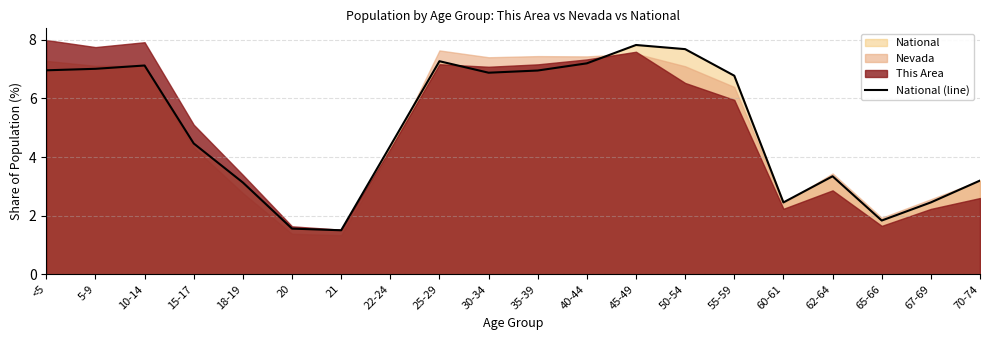

Does the chart display data point markers on the line(s)?

No